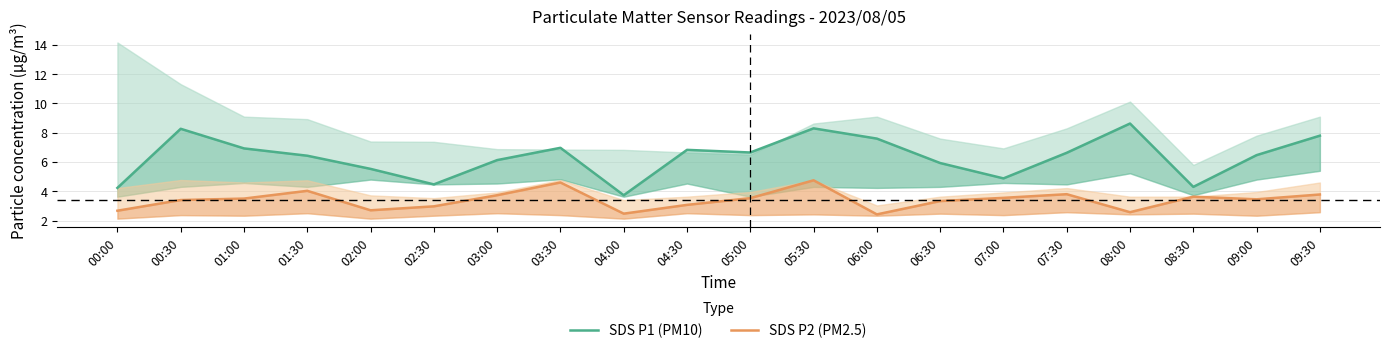

How many lines are shown in the chart?

2